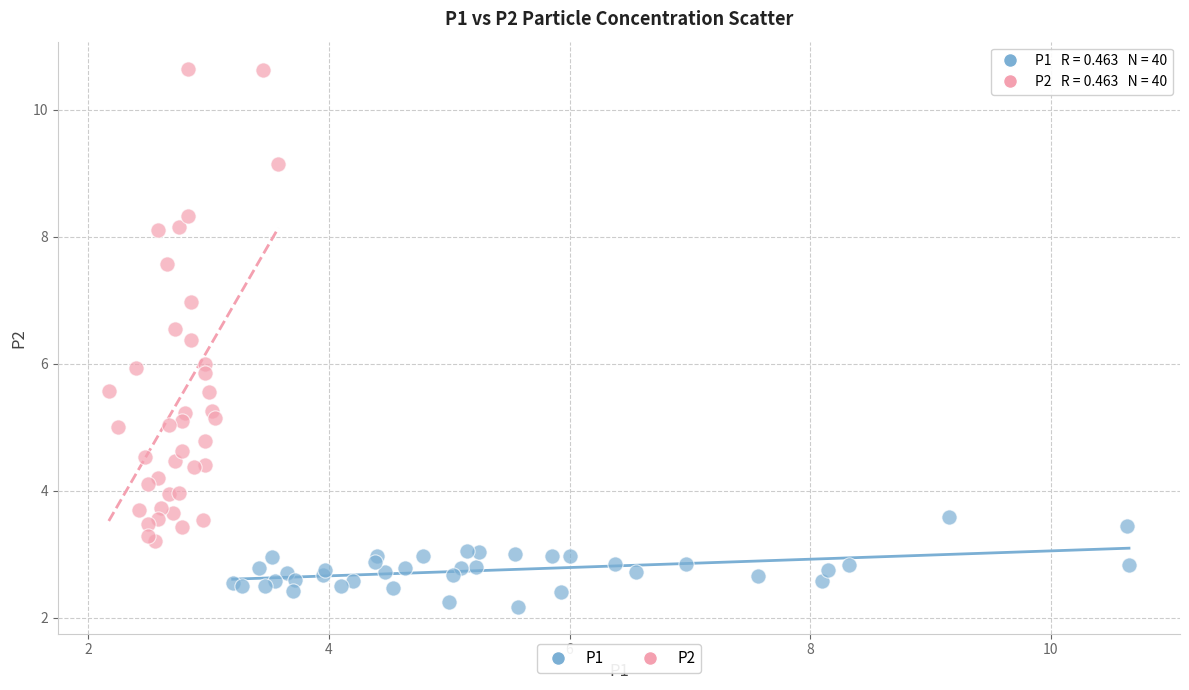

Which series reaches the maximum Y coordinate?

P2